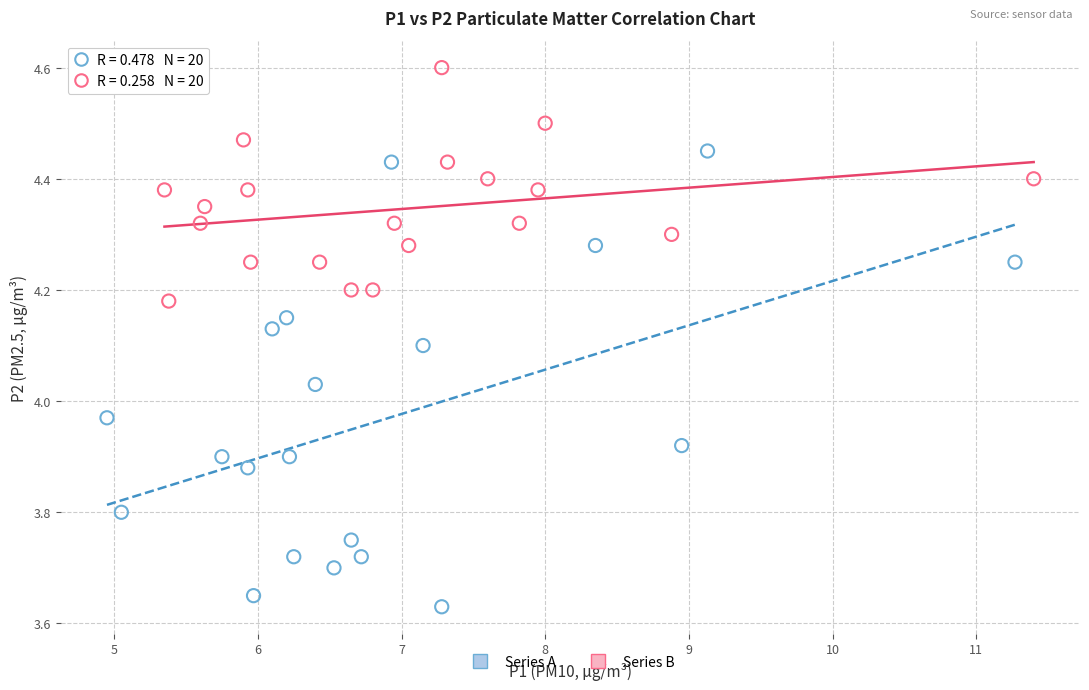

Which series contains the highest Y value?

Series B